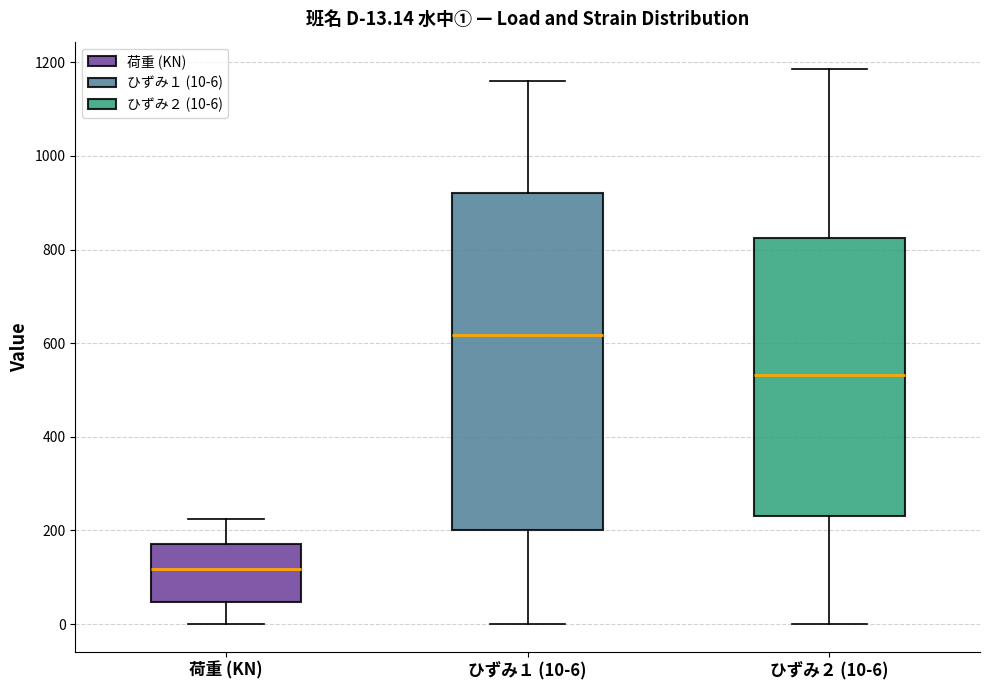

Which box is the tallest, from its lower edge to its upper edge?

ひずみ１ (10-6)